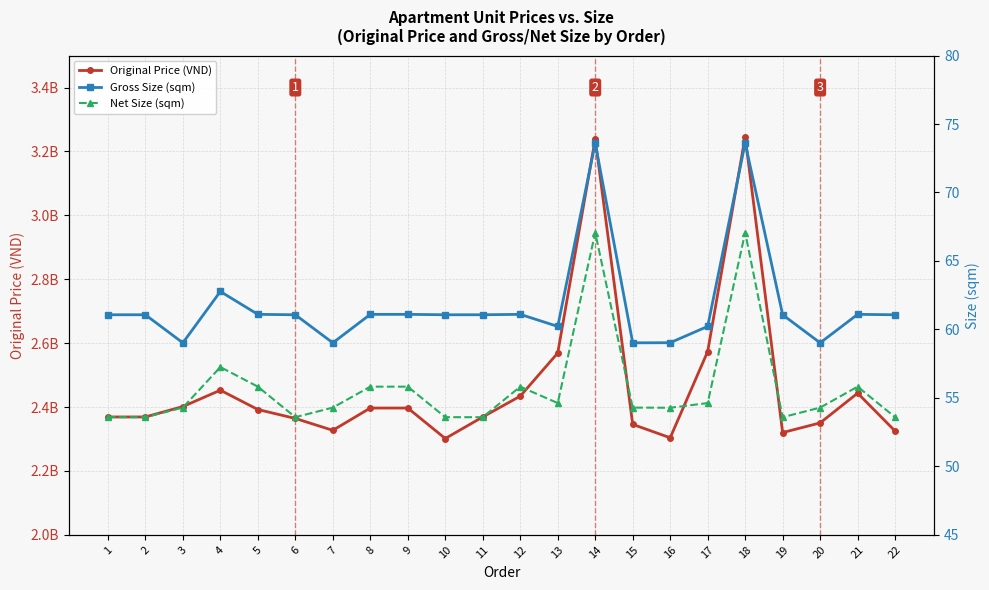

True or false: Original Price (VND) has more than 0 interior local peaks.

True